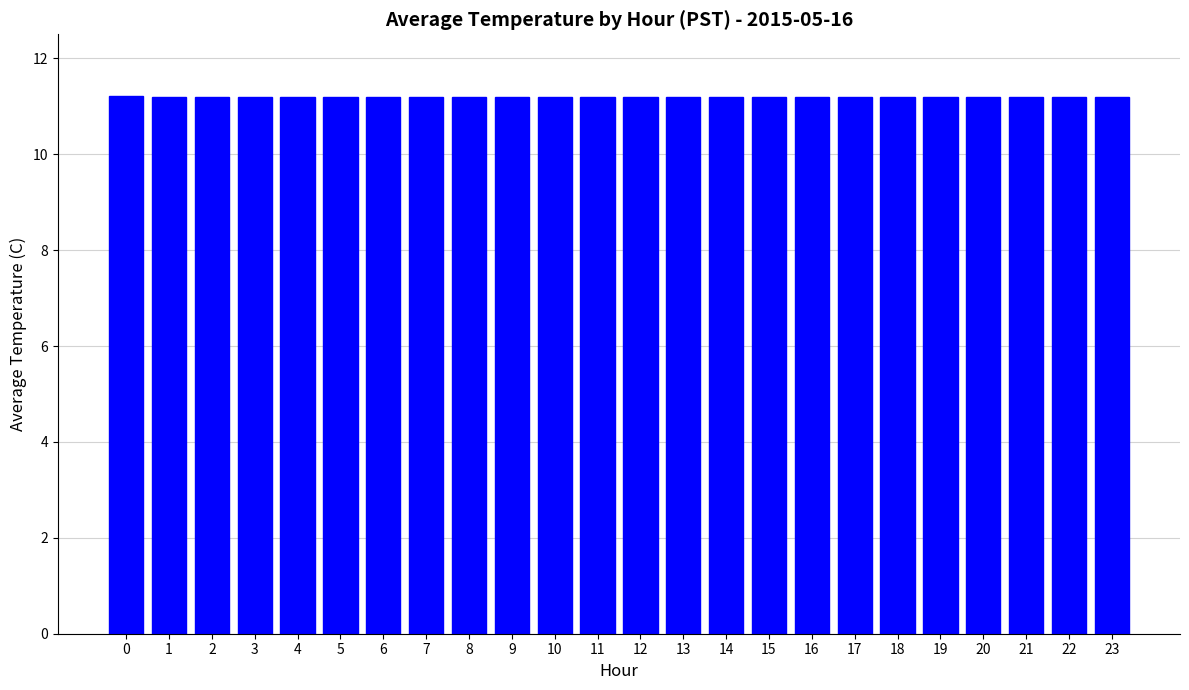

What is the minimum value shown in the chart?

11.2